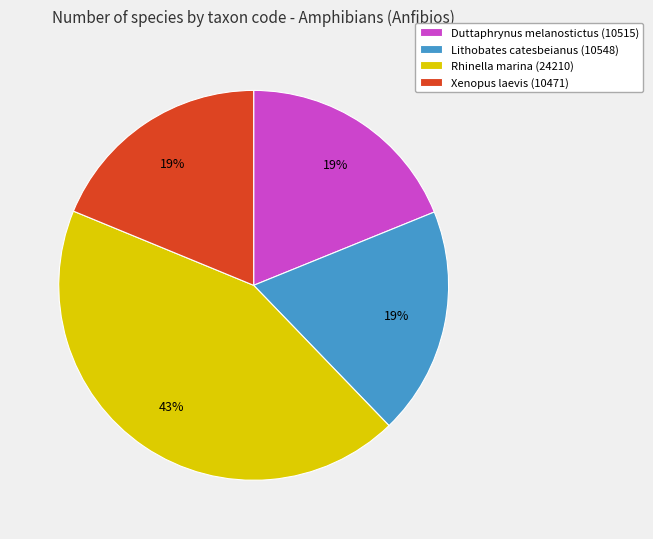

To the nearest percent, what is the combined percentage of Xenopus laevis (10471) and Lithobates catesbeianus (10548)?

38%